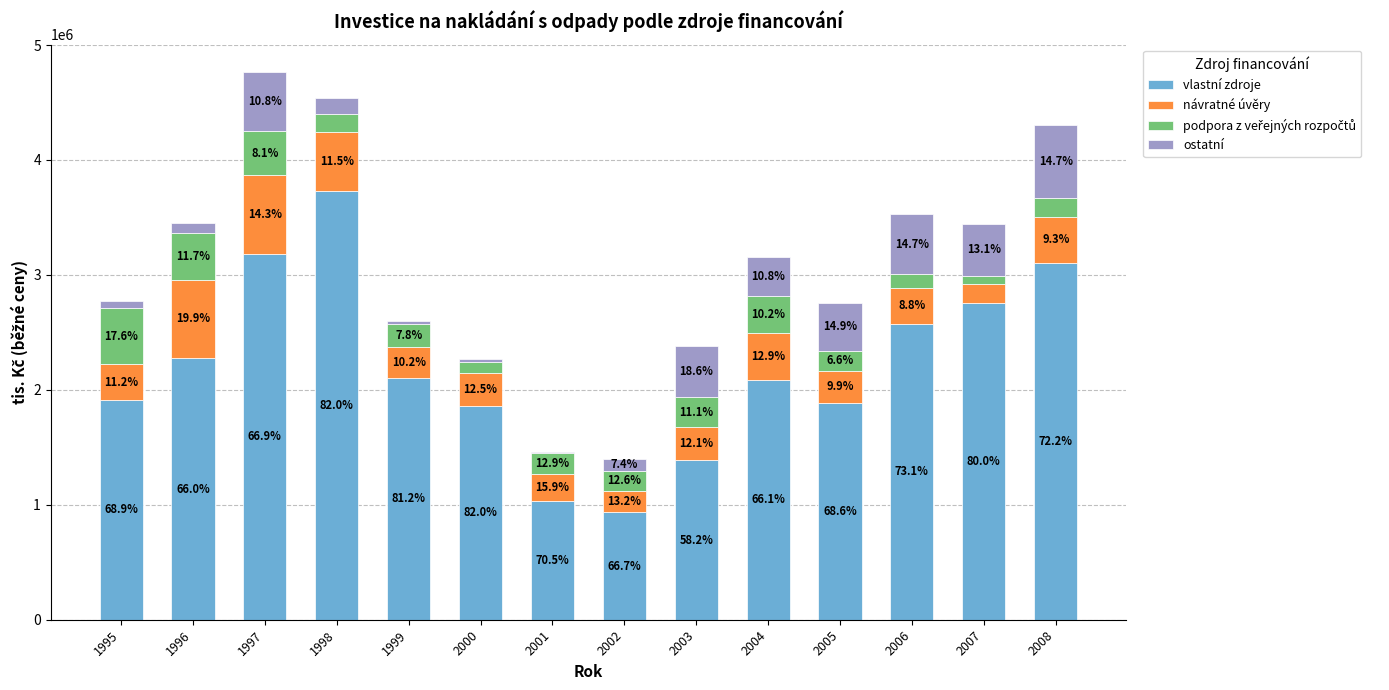

Is it true that ostatní equals 516589 at 2006?

True